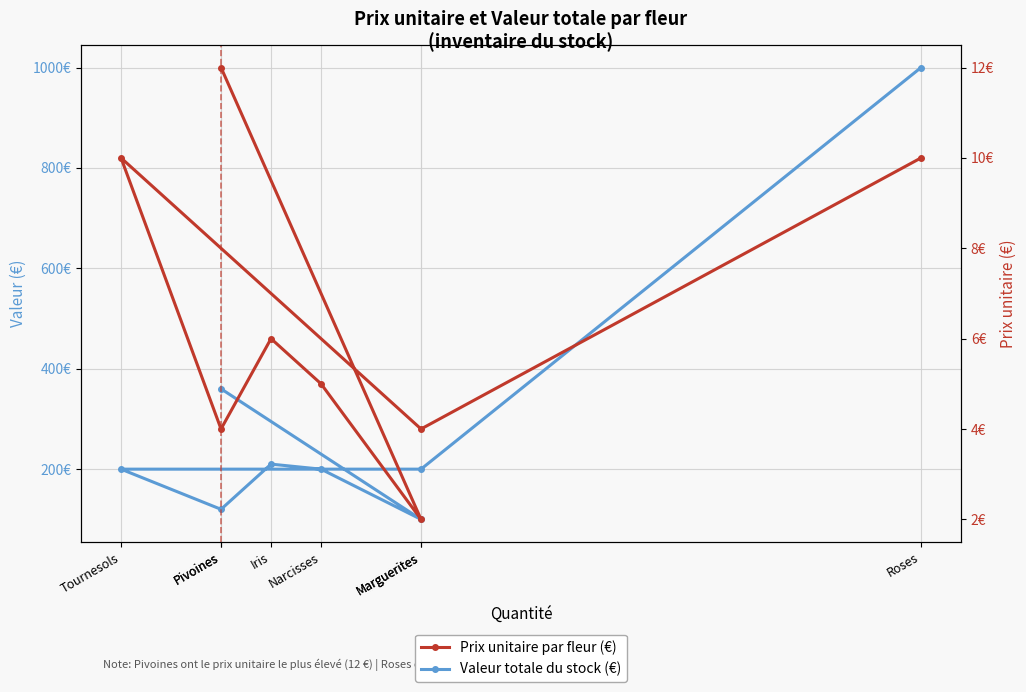

True or false: Prix unitaire (€) and Valeur (stock total, €) cross at least once.

False